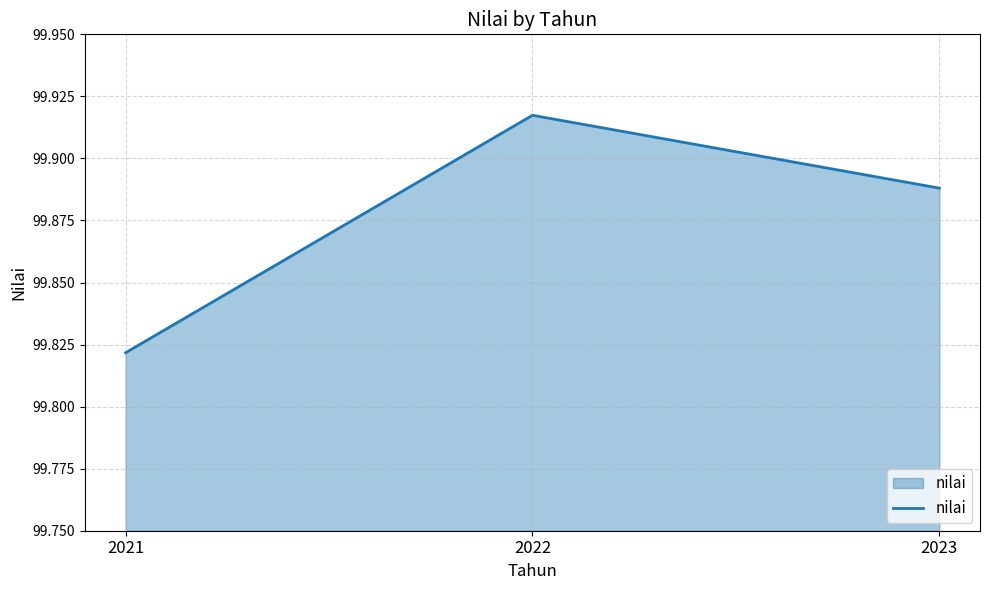

What is the sum of all values?

299.6